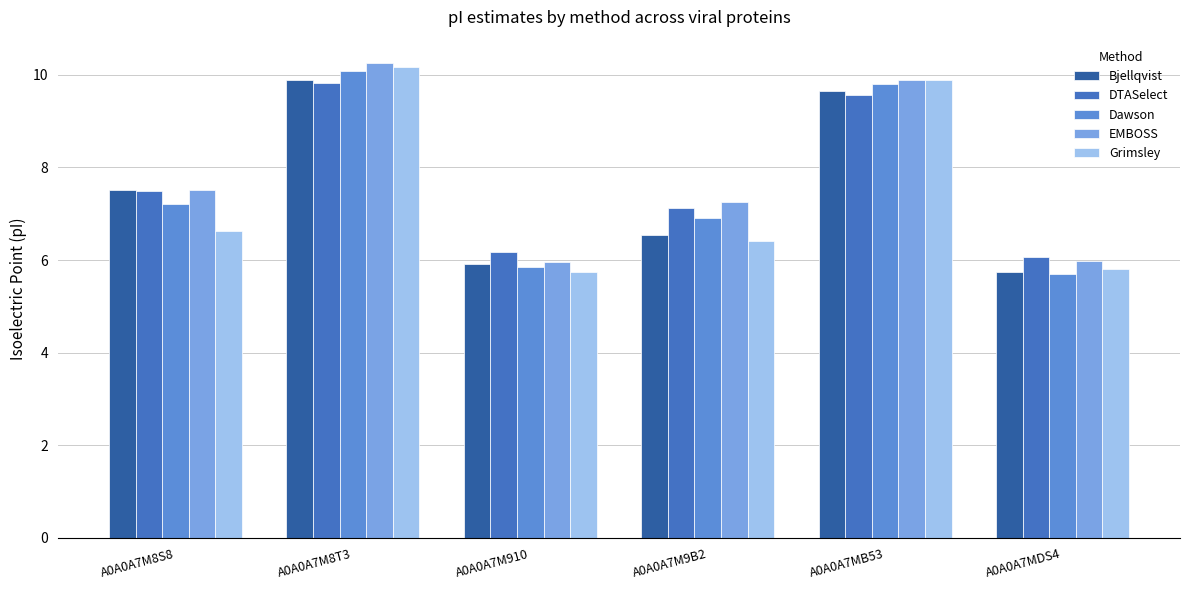

What is the average value of the EMBOSS series?

7.8